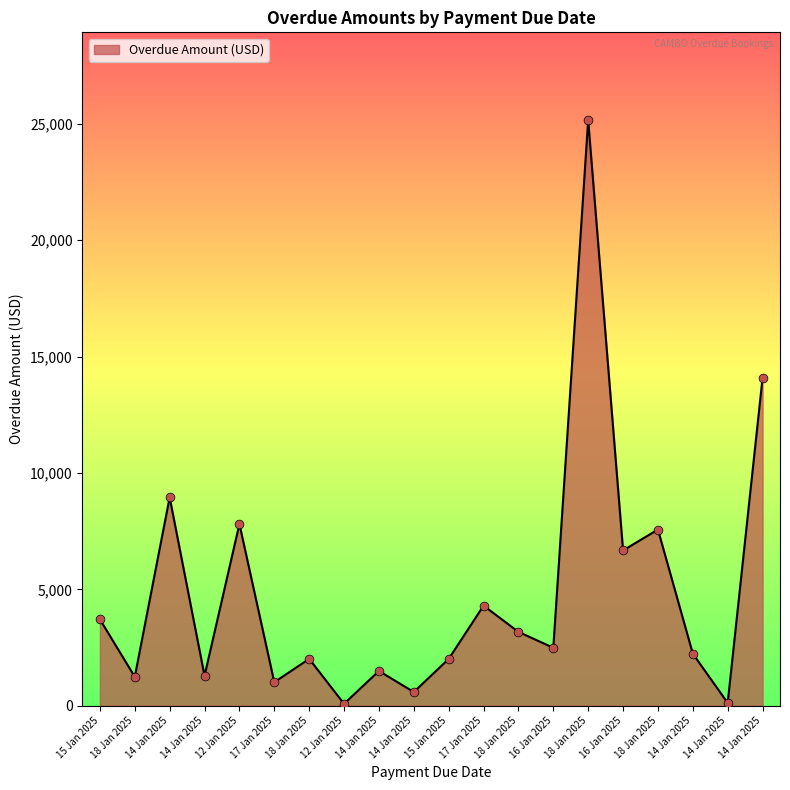

What is the change in value from 14 Jan 2025 to 12 Jan 2025?

-8868